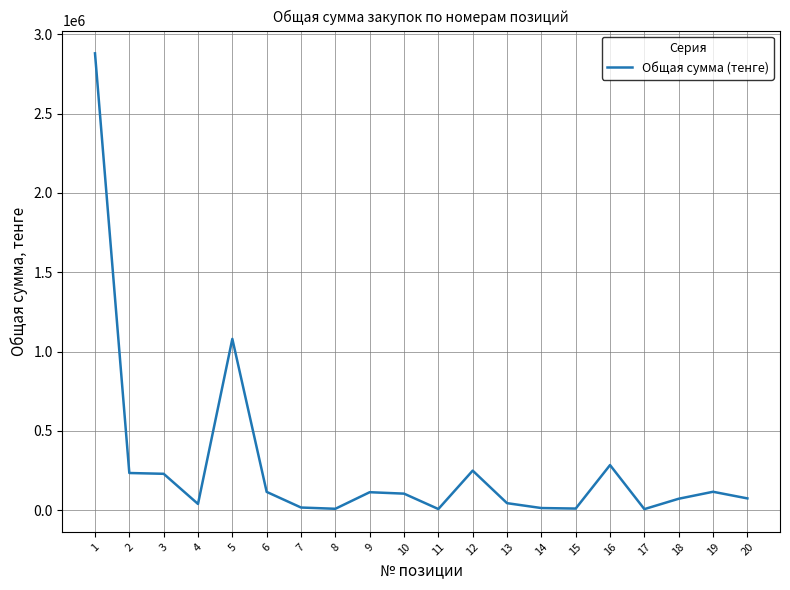

Is it true that the value at 3 is 230000.0?

True